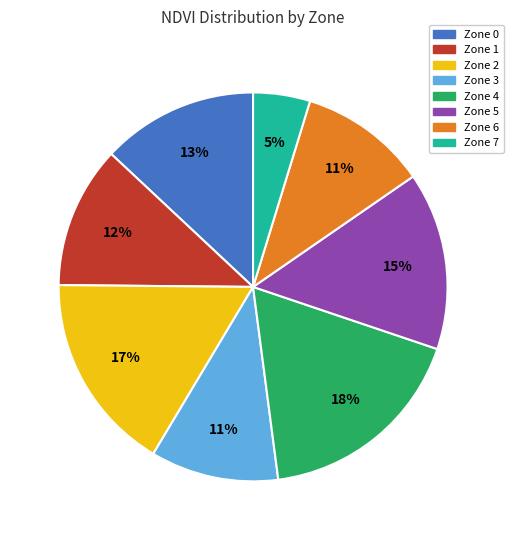

What is the smallest slice in the pie chart?

Zone 7